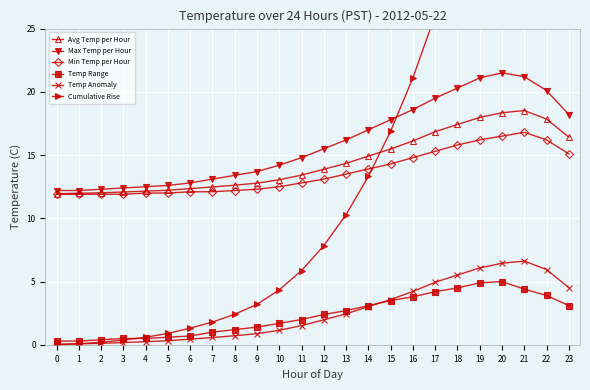

True or false: Avg Temp per Hour and Temp Range intersect in this chart.

False